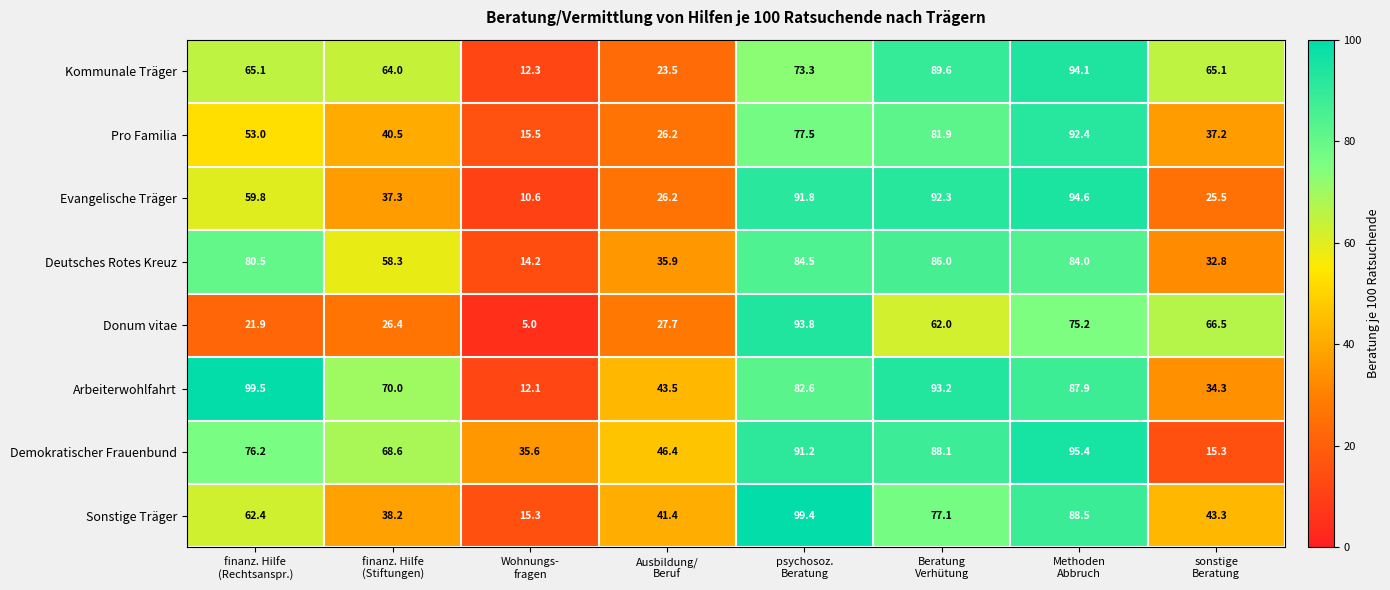

Which series has the largest total across all categories?

Arbeiterwohlfahrt